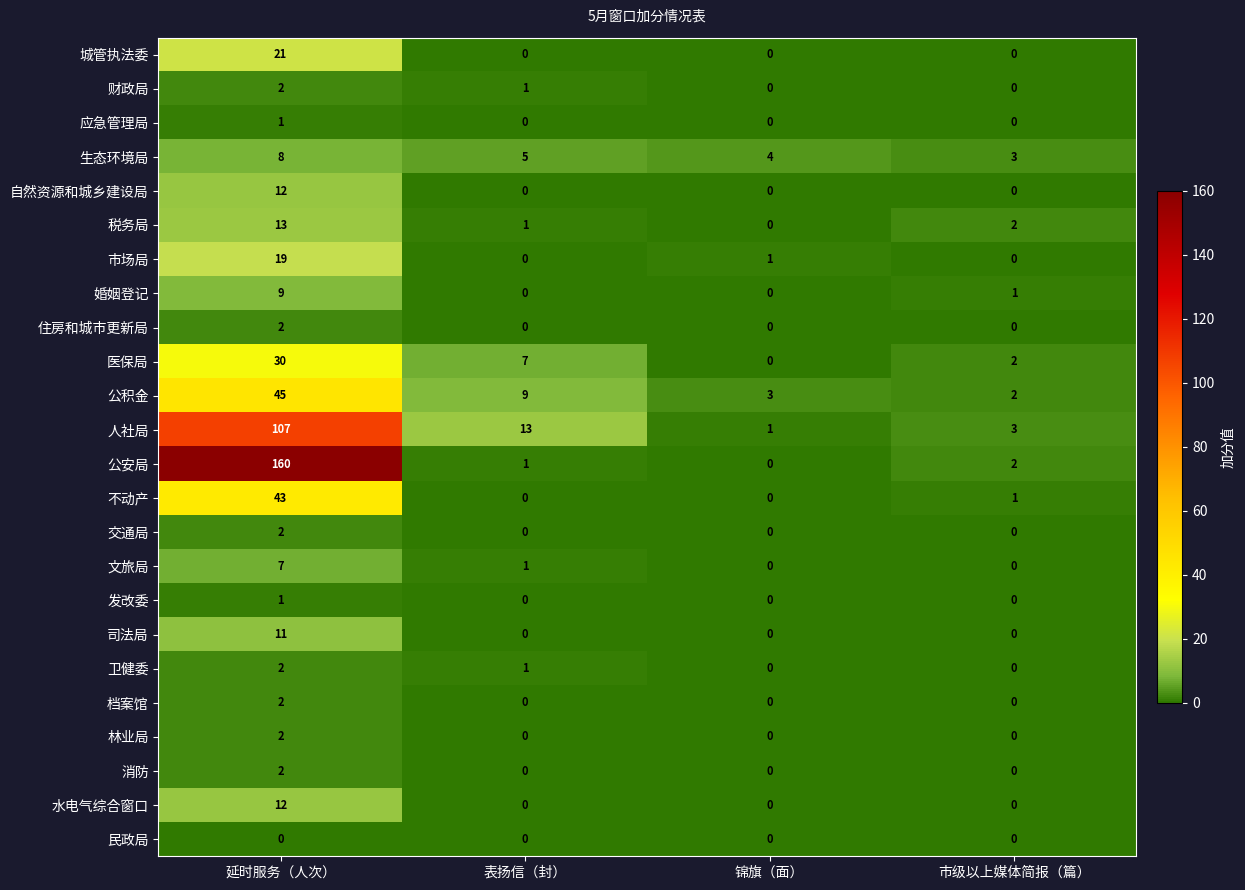

Count the number of data series in this chart.

24